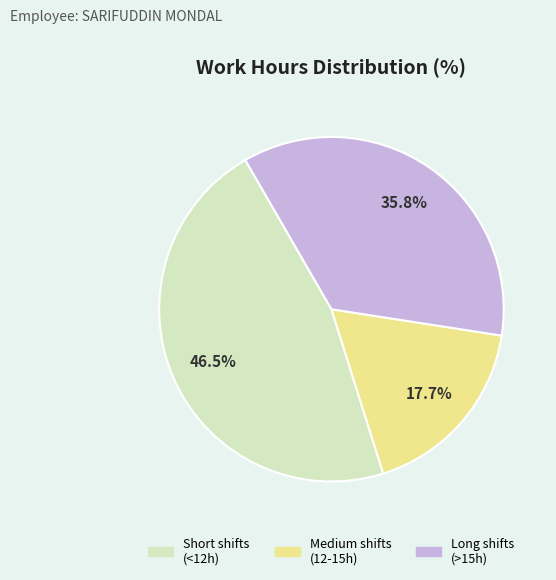

Is there any slice that represents more than half of the pie?

No